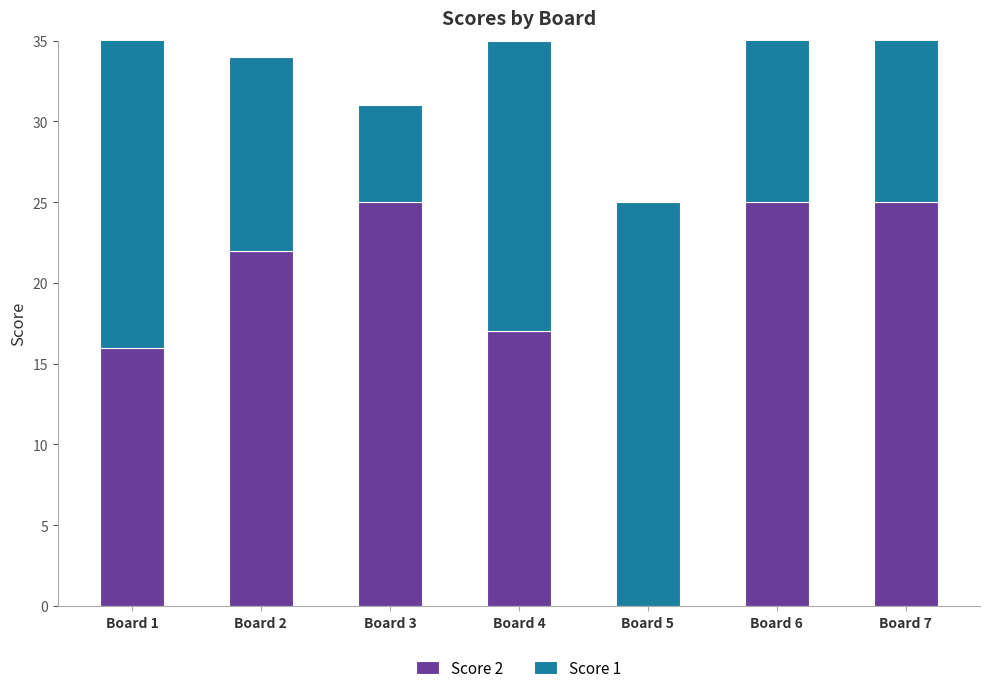

Between Board 2 and Board 5, which series saw the biggest shift?

Score 2